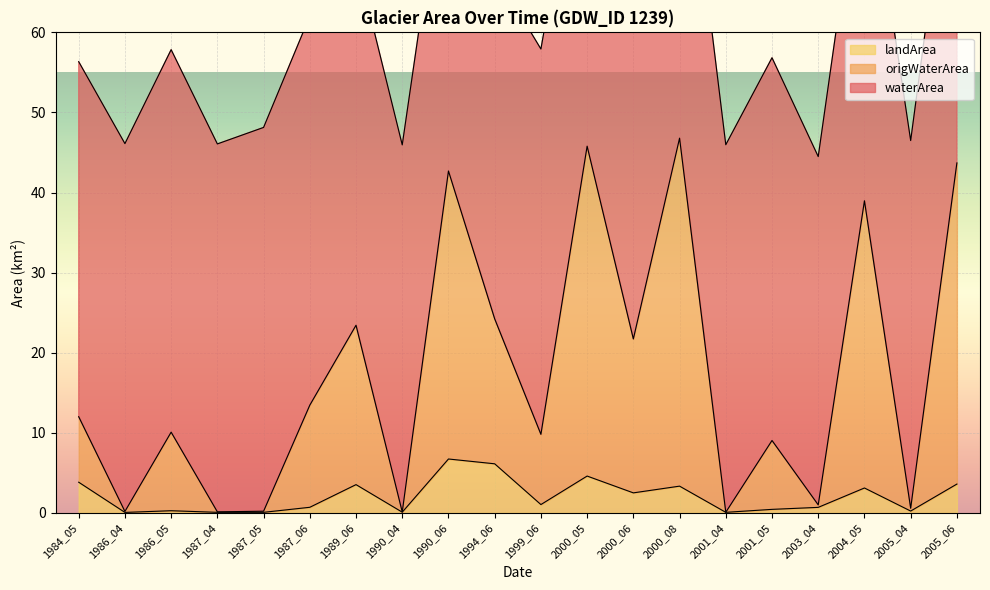

Which series changed the most between 1987_06 and 2005_04?

origWaterArea